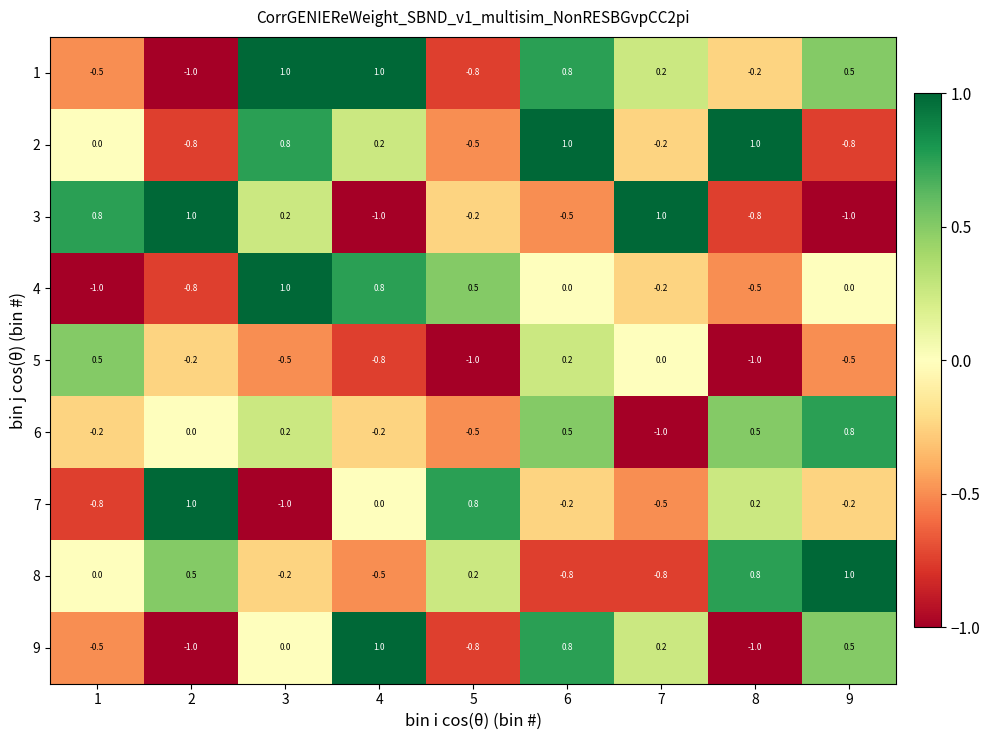

Is it true that 8 equals 0.2 at 5?

True